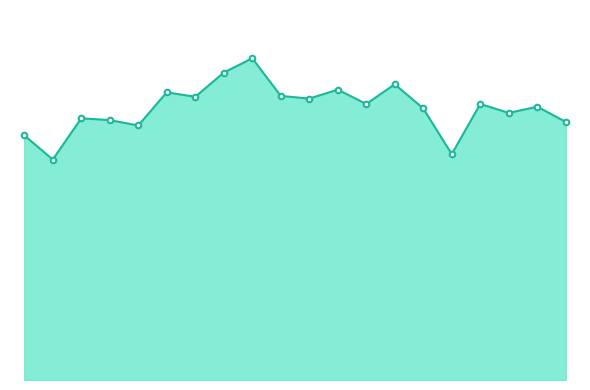

What is the smallest value displayed?

246